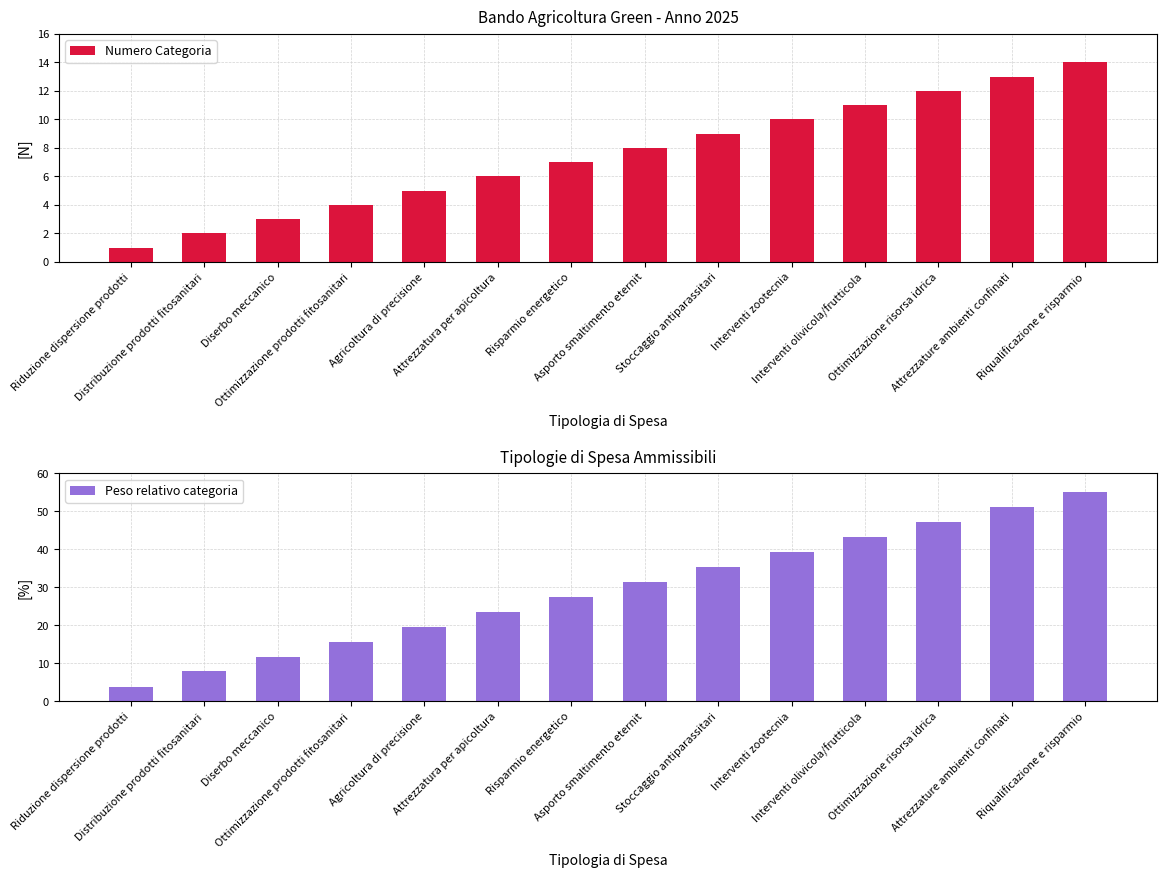

Reading right to left, transcribe all the data shown in this chart.

Numero Categoria: 14.0	13.0	12.0	11.0	10.0	9.0	8.0	7.0	6.0	5.0	4.0	3.0	2.0	1.0
Peso relativo categoria: 55.0	51.1	47.1	43.2	39.3	35.4	31.4	27.5	23.6	19.6	15.7	11.8	7.9	3.9